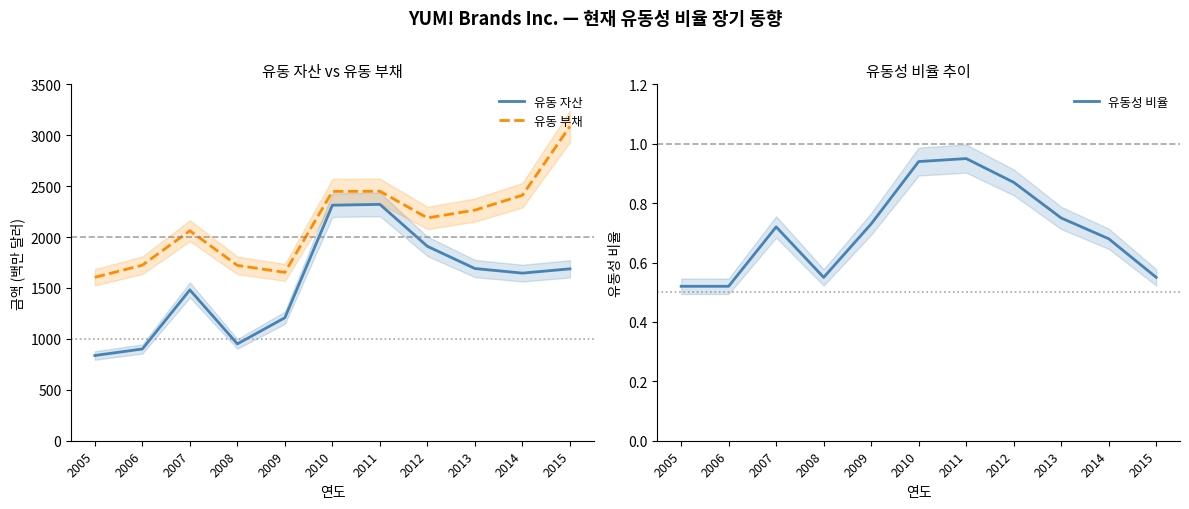

What is the minimum value for 유동성 비율?

0.5